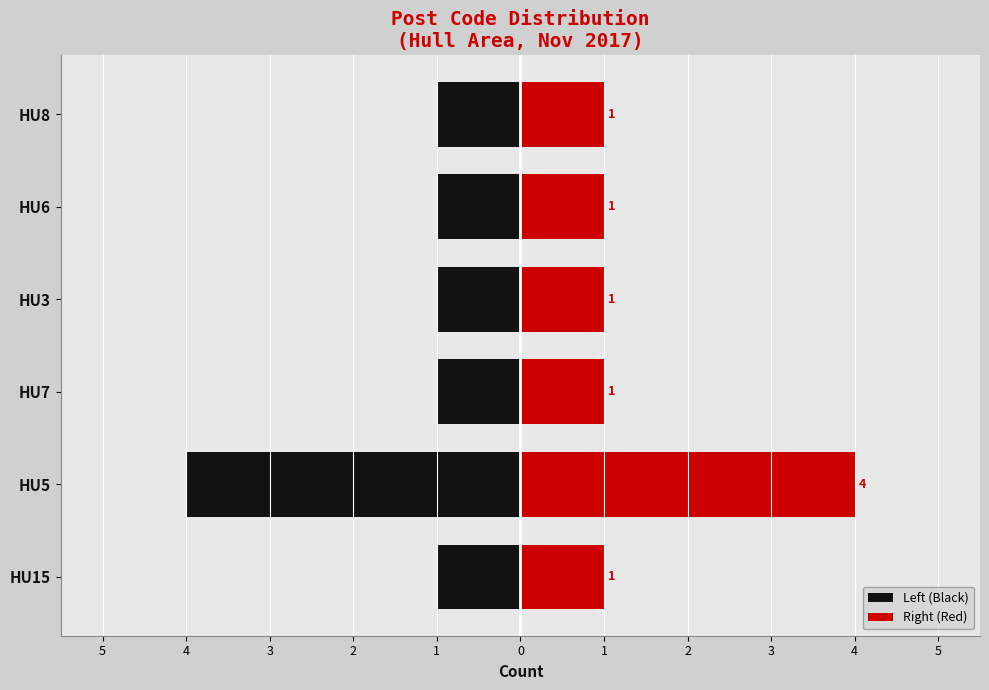

What is the difference between the maximum and minimum values in the Right (Red) series?

3